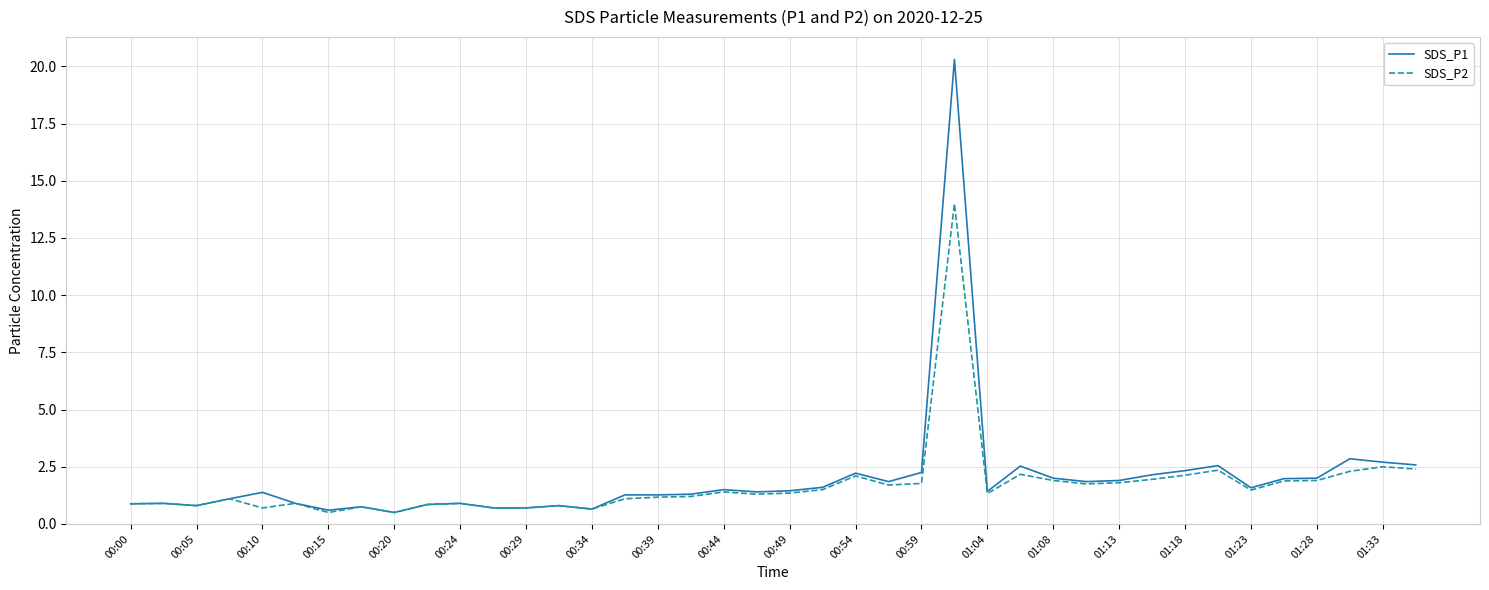

What is the minimum value for SDS_P1?

0.5